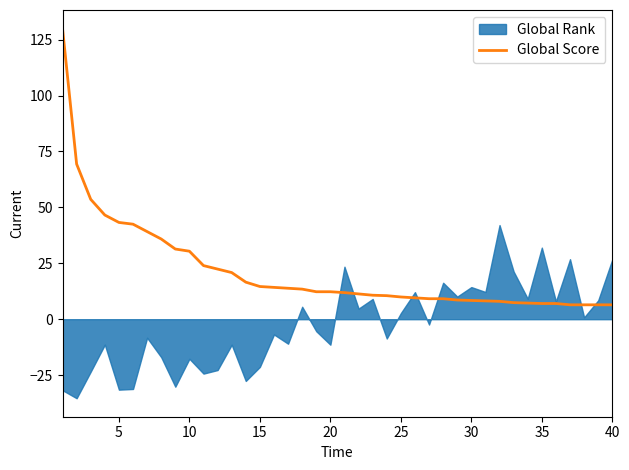

What is the minimum value for Global Score?

6.4